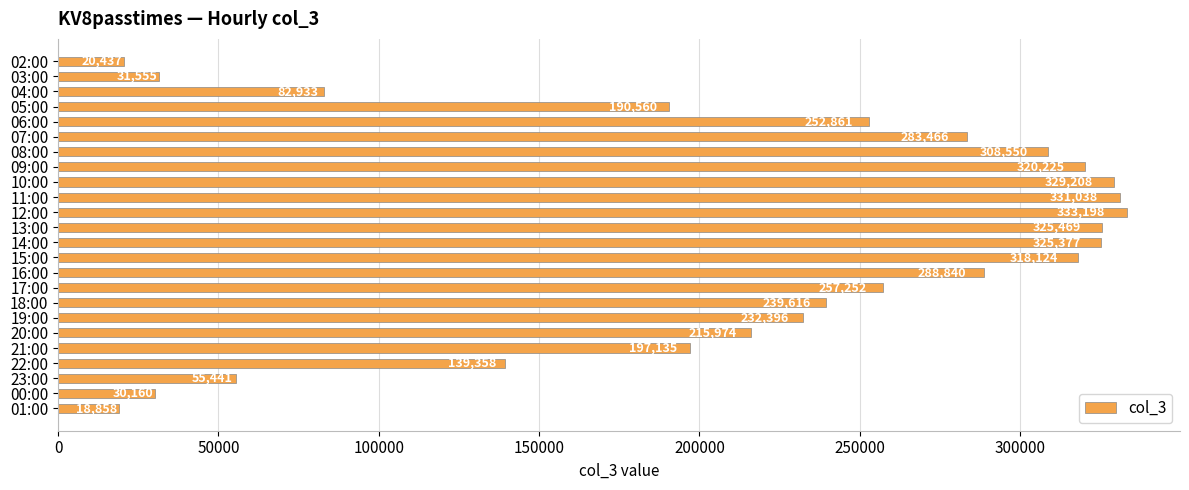

Where is the data nearest to the value 176028?

05:00